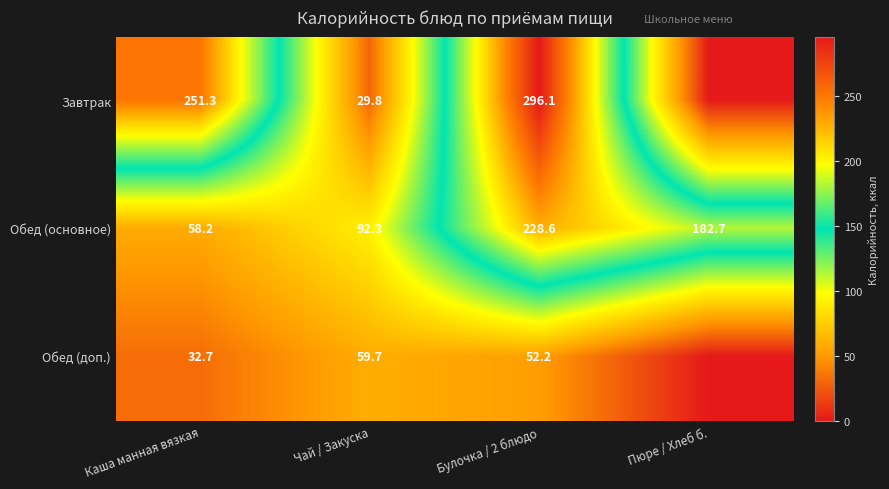

What is the total value across all series at Булочка / 2 блюдо?

576.9